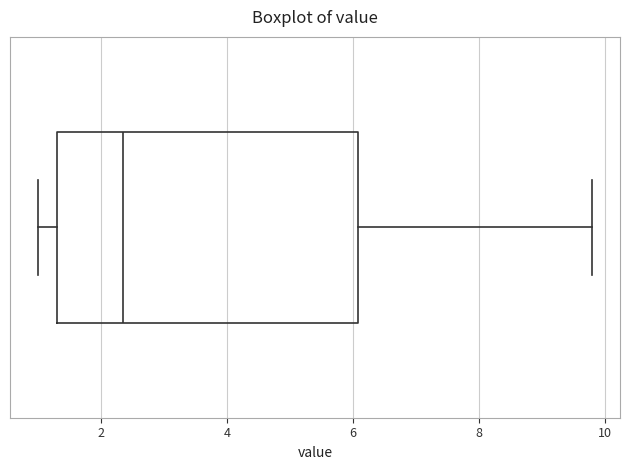

Transcribe this box plot: give where the median line is, the range the box spans, and where the two whiskers end, as read against the x-axis. The values are not printed on the chart, so give them approximately, as read against the axis.

median 2.4, box 1.4 to 6.0, whiskers 1.0 to 9.8